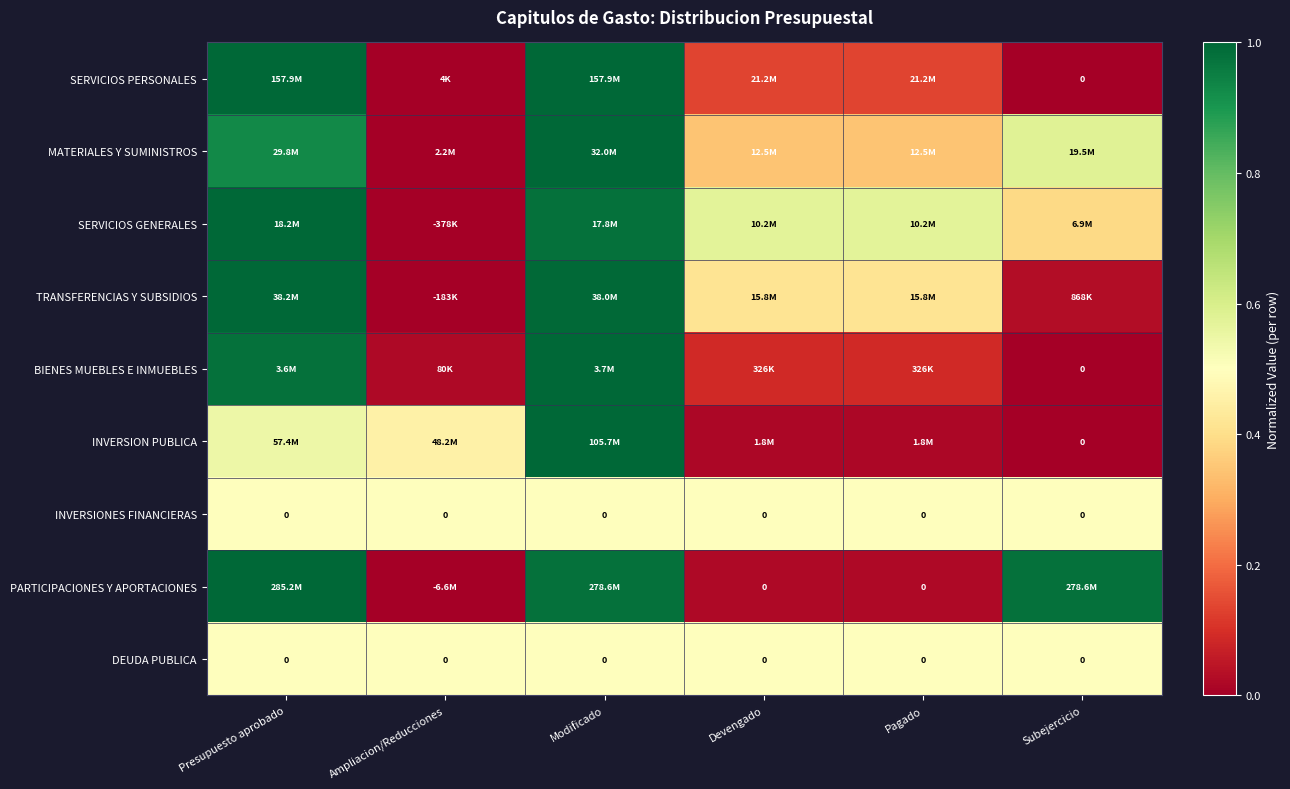

What is the difference between the highest and lowest values at Modificado?

0.5